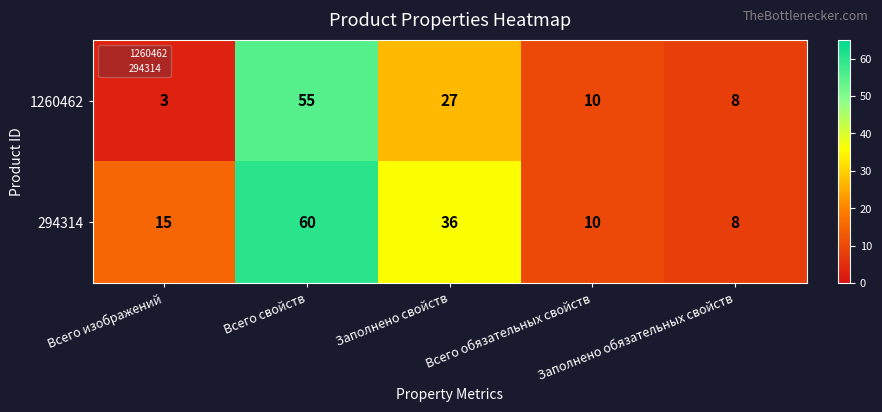

What is the difference between the highest and lowest values at Заполнено свойств?

9